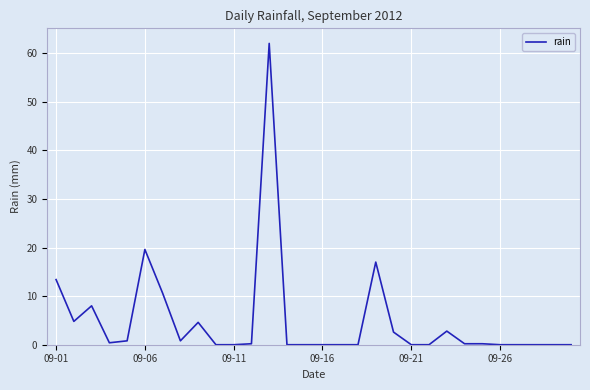

What is the maximum value shown in the chart?

62.0